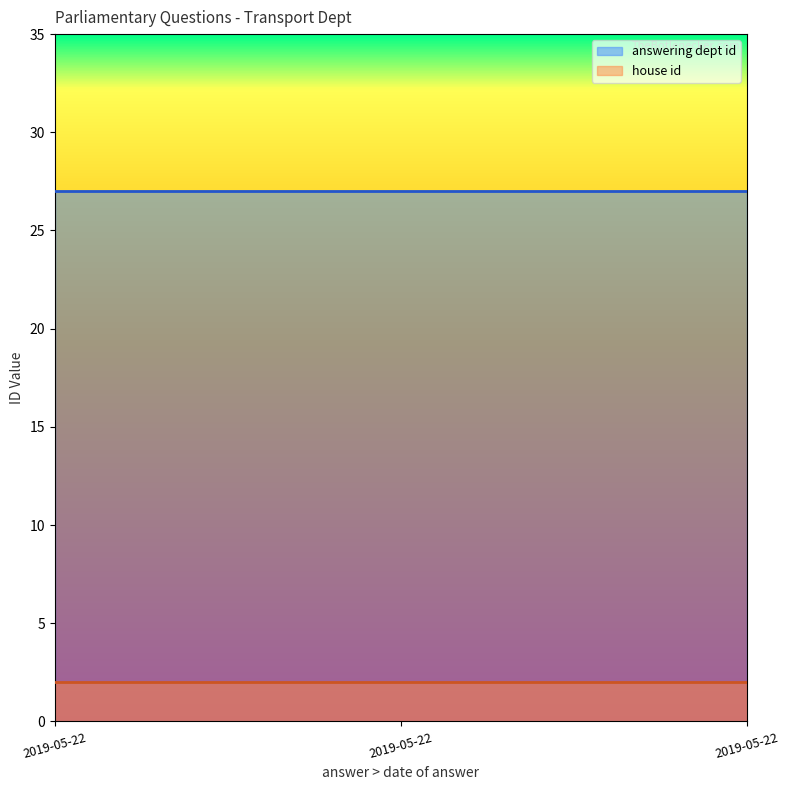

What is the total value across all series at 2019-05-22?

29